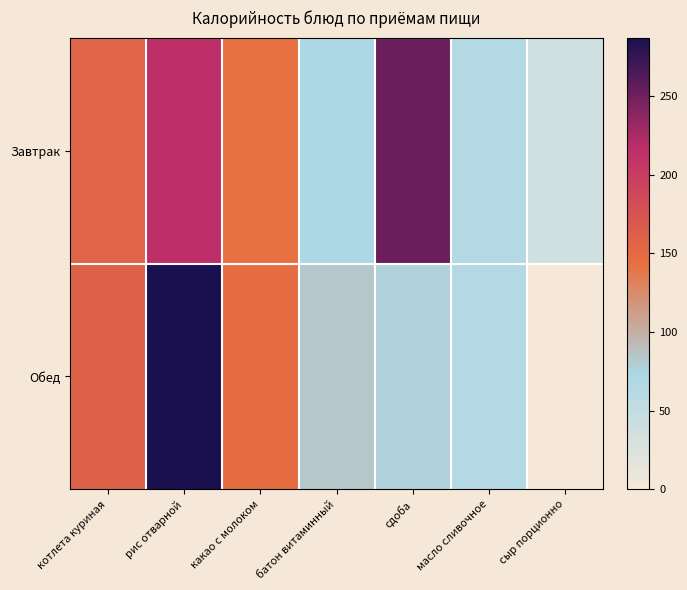

Reading right to left, what are all the values shown in this chart?

Завтрак: сыр порционно=36.0	масло сливочное=66.0	сдоба=252.0	батон витаминный=72.8	какао с молоком=143.0	рис отварной=216.0	котлета куриная=156.0
Обед: сыр порционно=0.0	масло сливочное=63.0	сдоба=75.6	батон витаминный=83.0	какао с молоком=146.0	рис отварной=287.0	котлета куриная=160.0